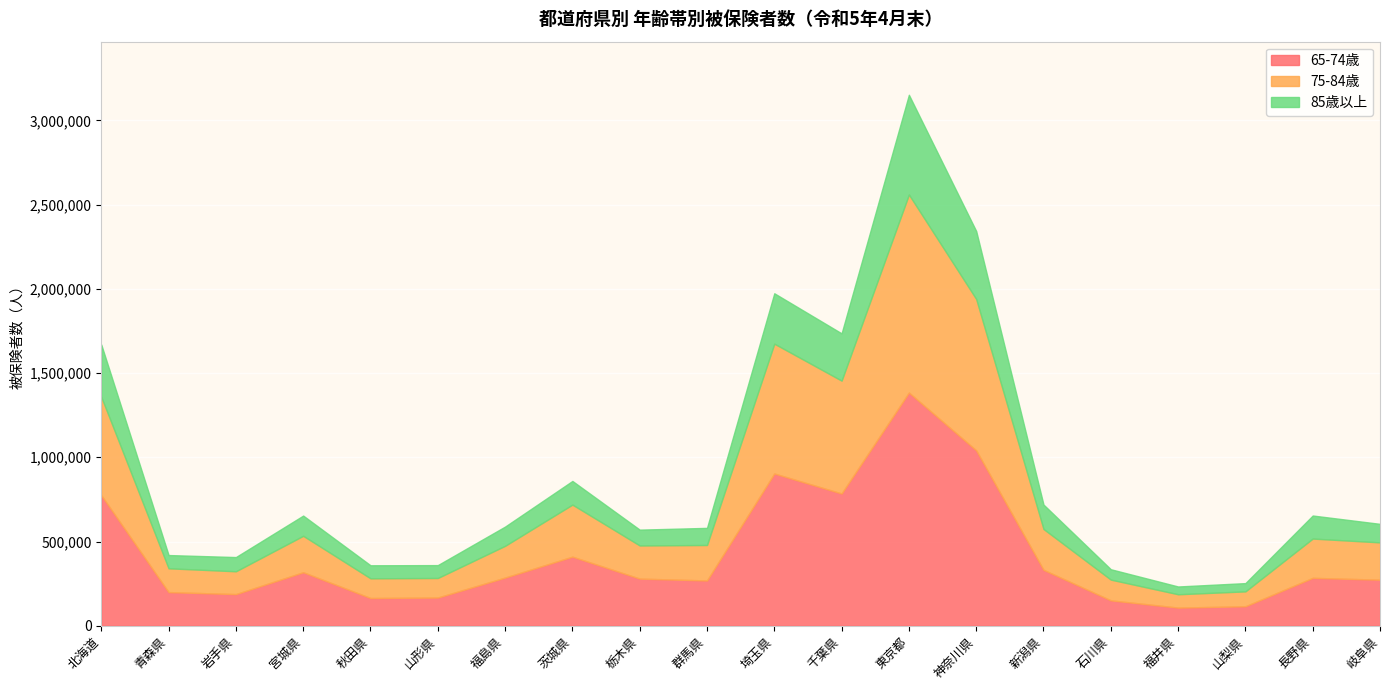

Reading left to right, what are all the values shown in this chart?

65-74歳: 774799	199629	187807	317668	164504	167419	285897	410092	279781	268758	903685	785158	1384297	1041248	332044	150738	107589	115578	284276	273334
75-84歳: 583783	141268	135435	216242	116968	115966	188626	308980	196655	210557	770841	669987	1175781	898696	242331	123067	79203	88367	233201	221521
85歳以上: 310830	78758	84430	120042	77438	76512	114168	140453	94086	101652	299263	280658	592268	403422	145064	61577	46231	49112	136881	109987